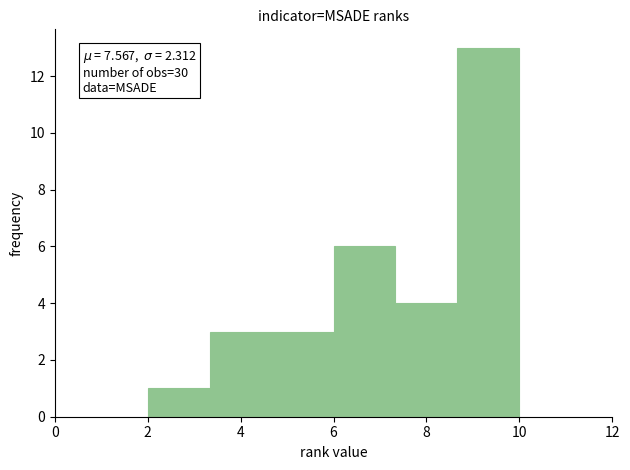

Which range on the x-axis has the tallest bar?

8.6 to 10.0